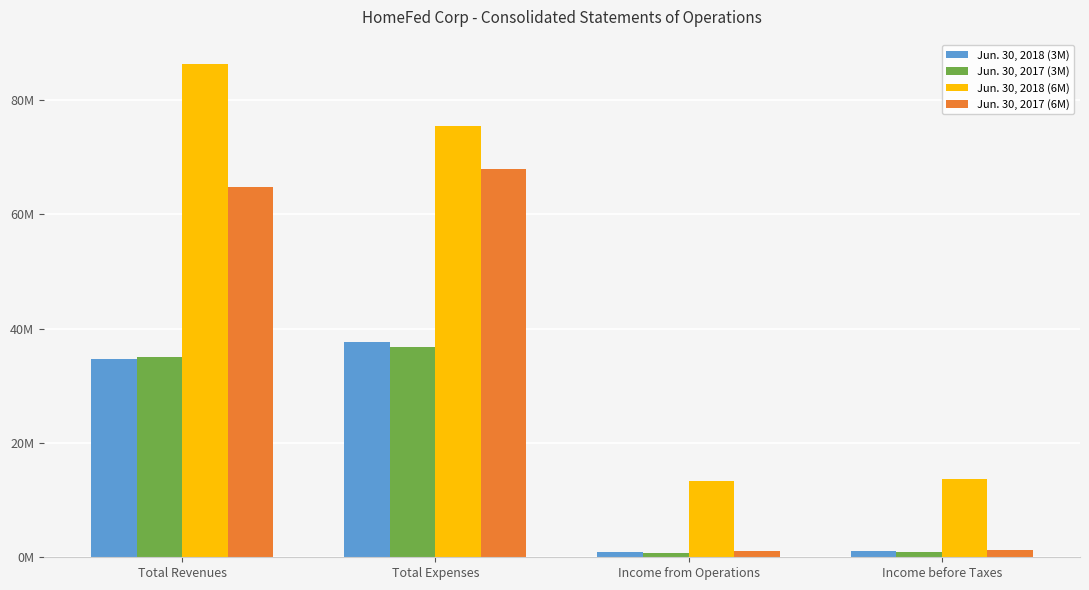

Are the bars grouped side by side (vs. stacked)?

Yes